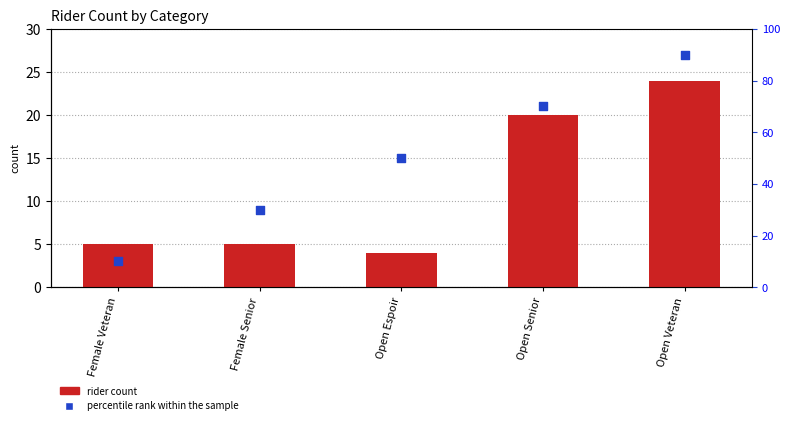

At how many categories does at least one series exceed 15?

4